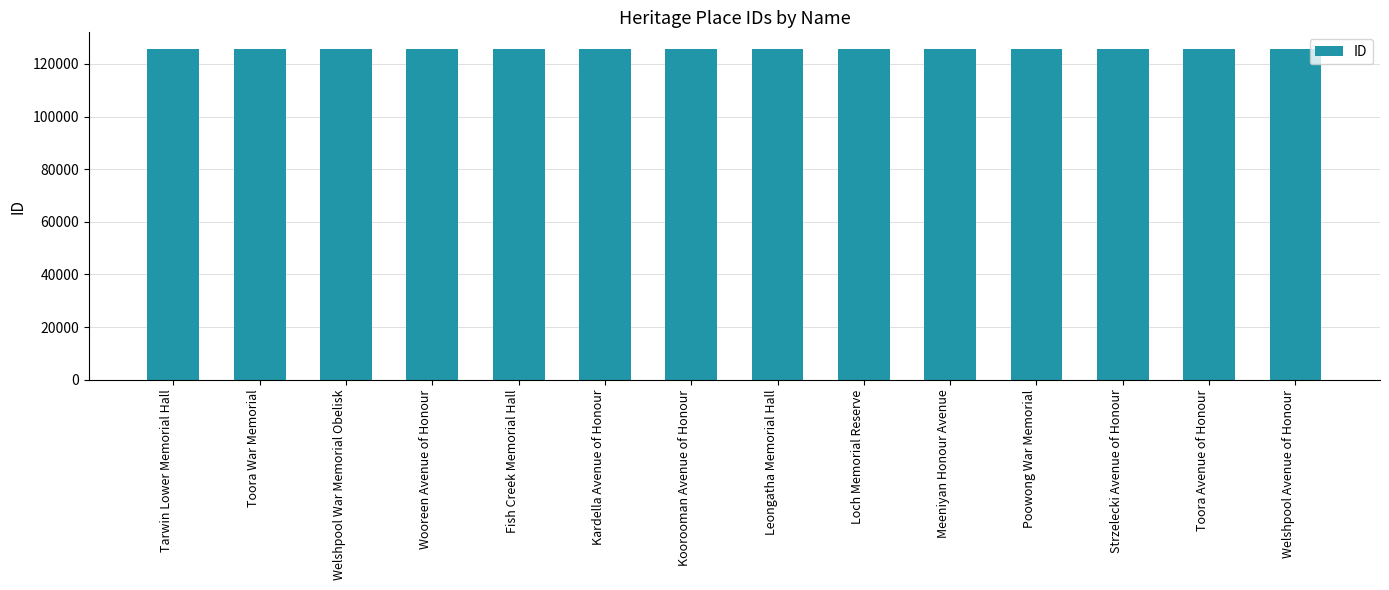

What is the smallest value displayed?

125646